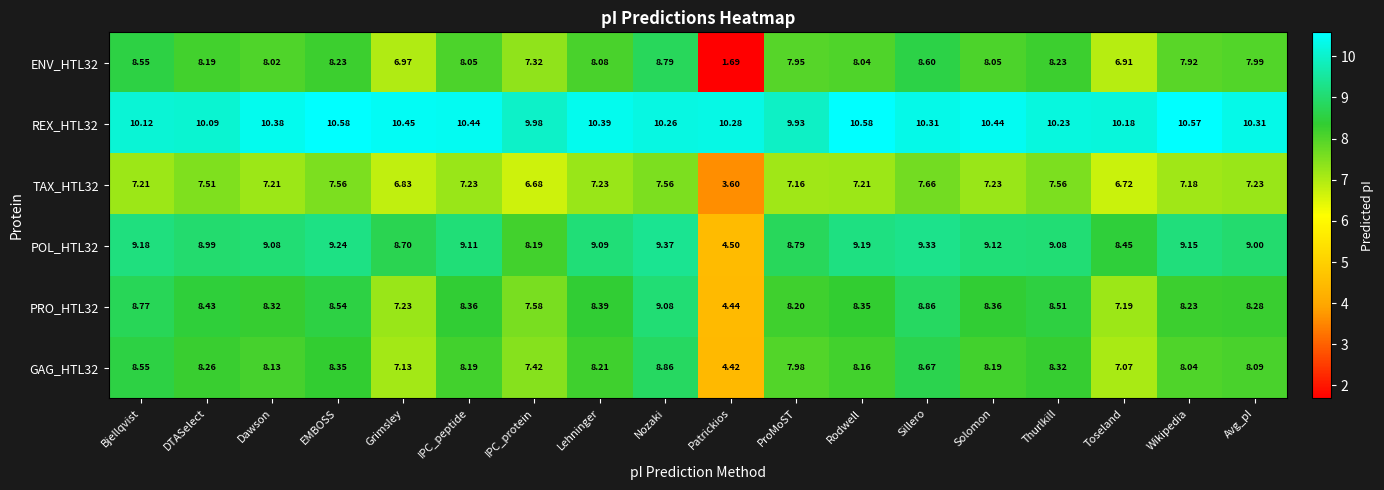

At how many categories does at least one series exceed 3?

18